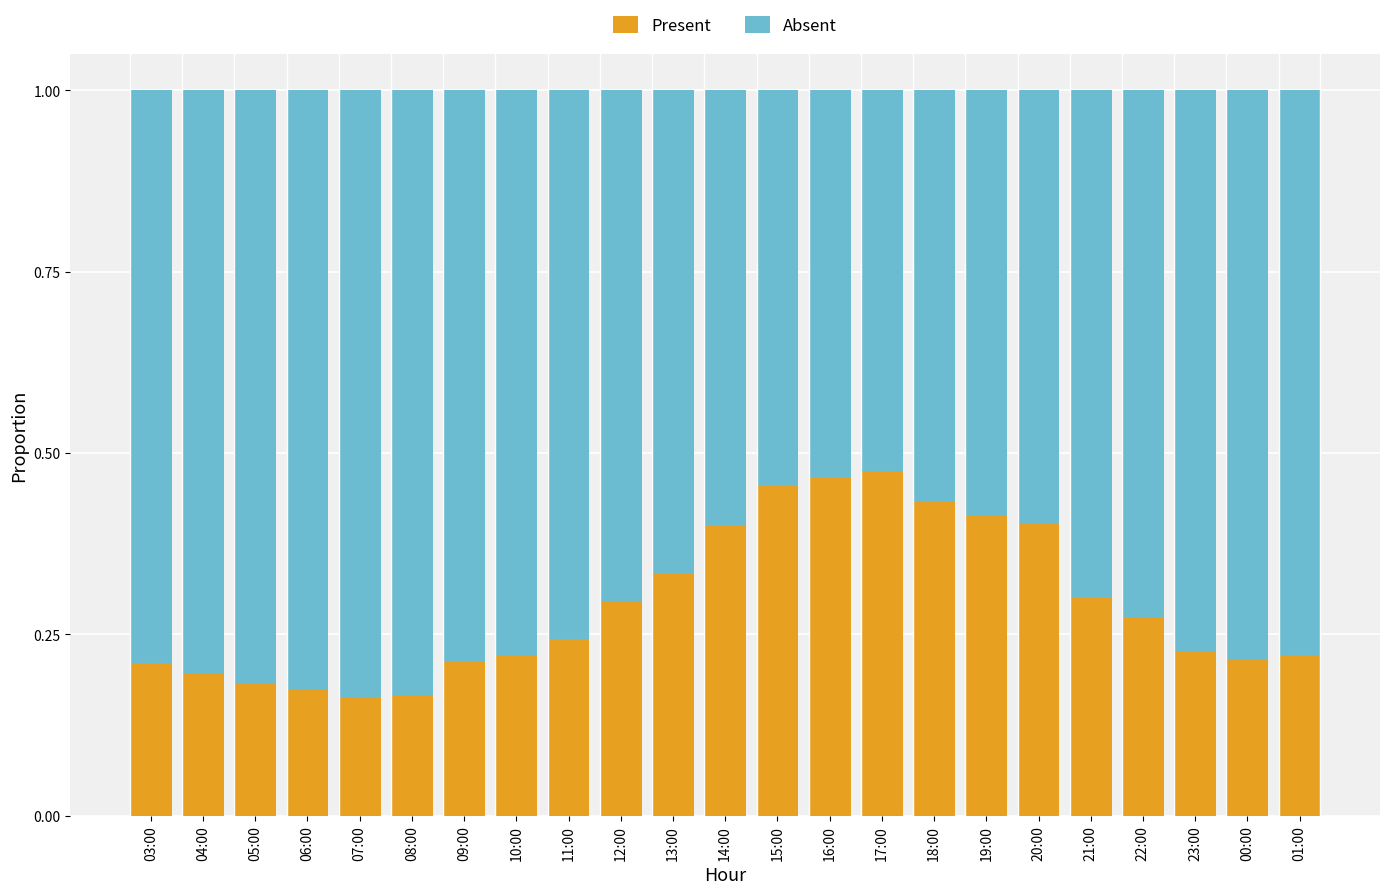

What is the total value across all series at 03:00?

1.0